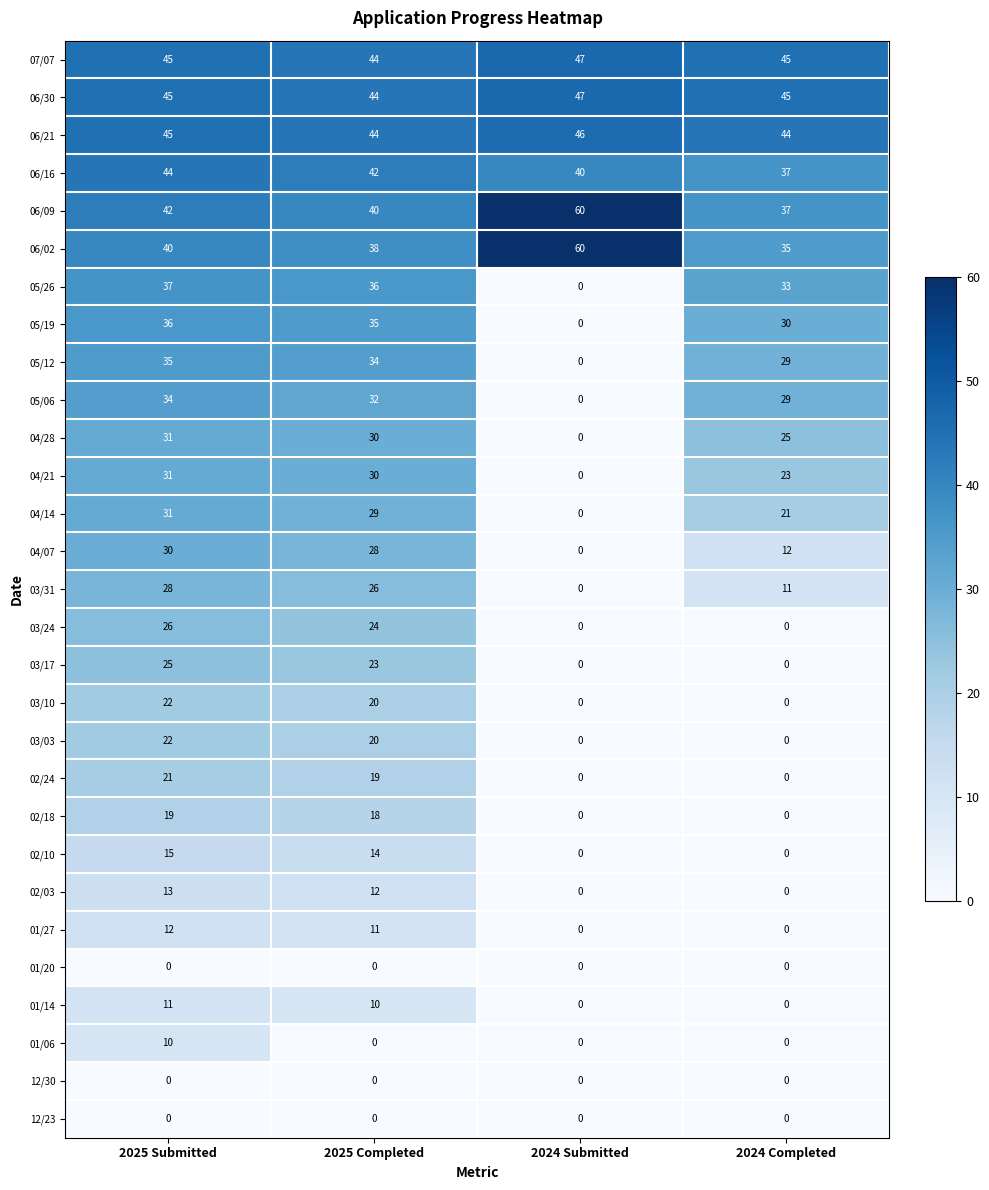

Rank the categories by 05/06 value from lowest to highest.

2024 Submitted, 2024 Completed, 2025 Completed, 2025 Submitted